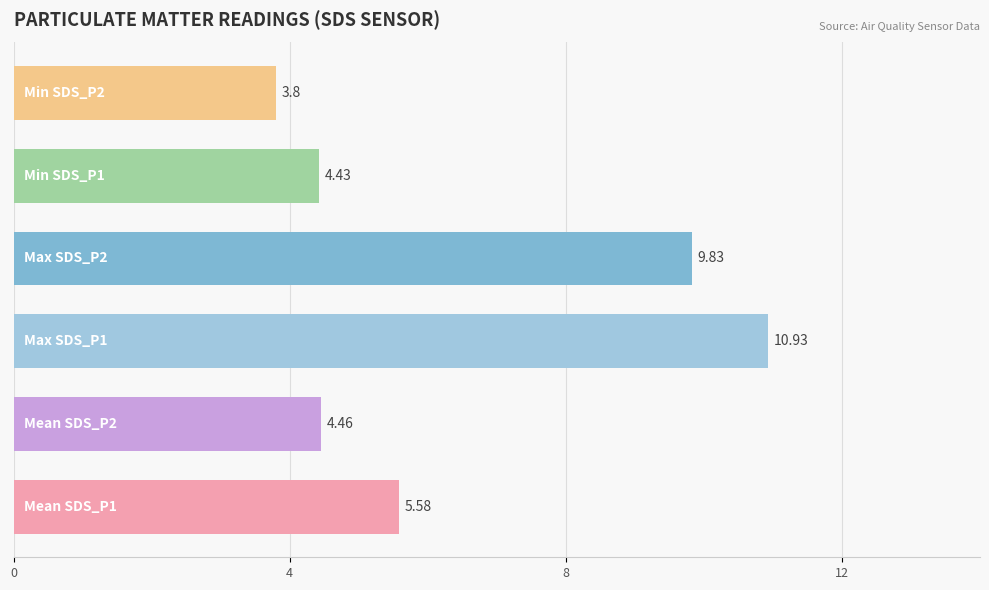

What is the difference between the maximum and minimum values?

7.1